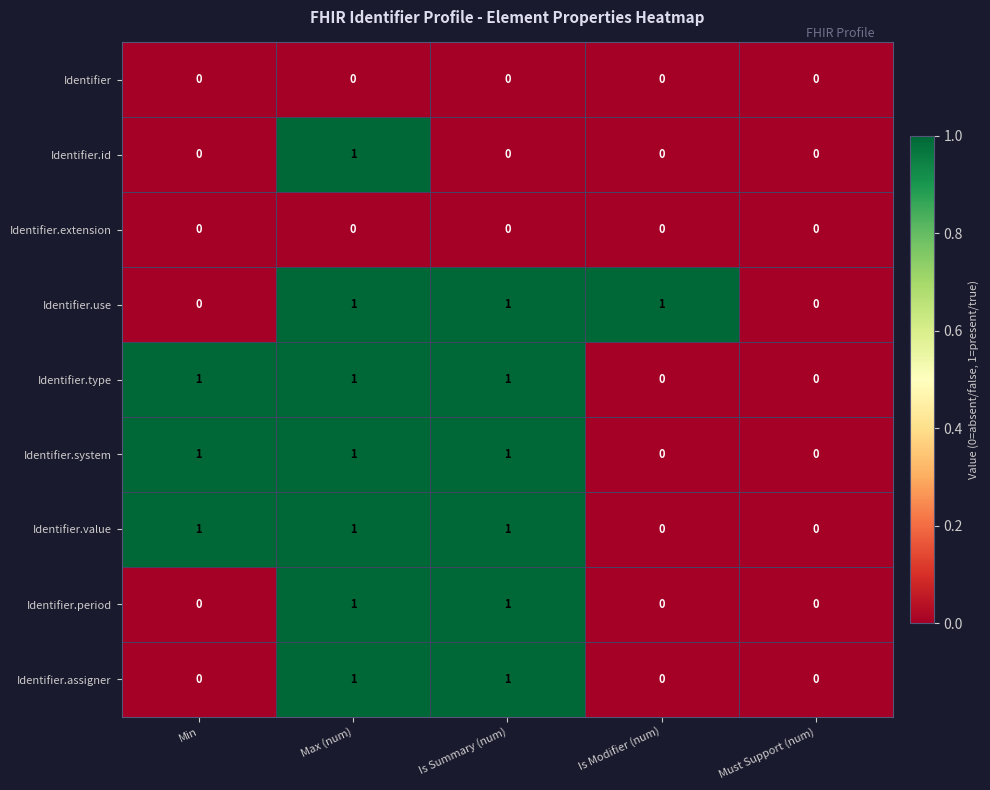

The value of Identifier.period at Min is 0. True or false?

True